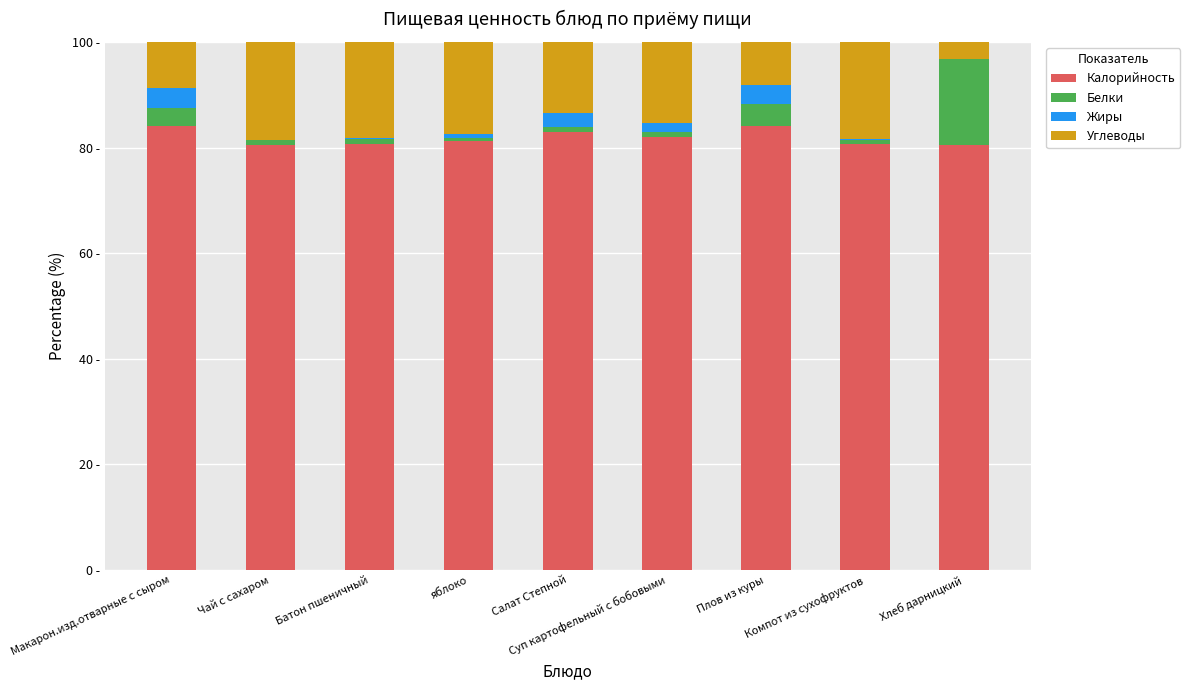

At how many categories does at least one series exceed 1?

9